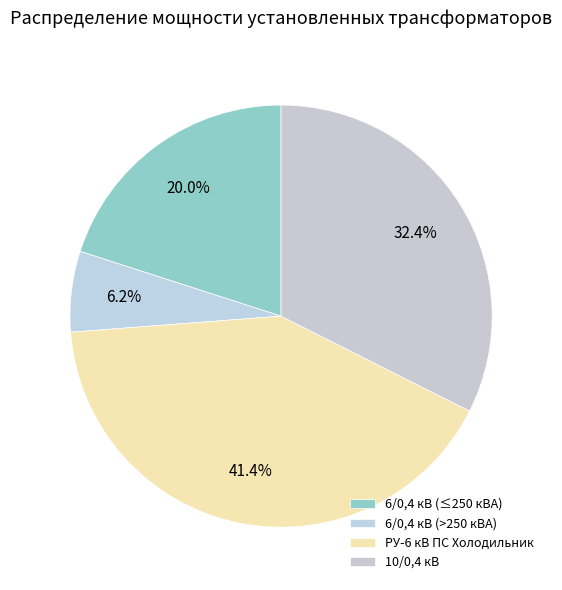

How many segments does this pie chart have?

4